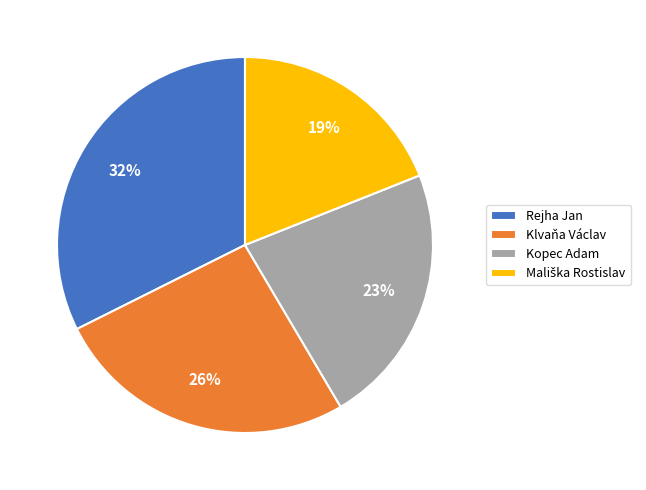

The Rejha Jan slice represents 41% of the pie. True or false?

False